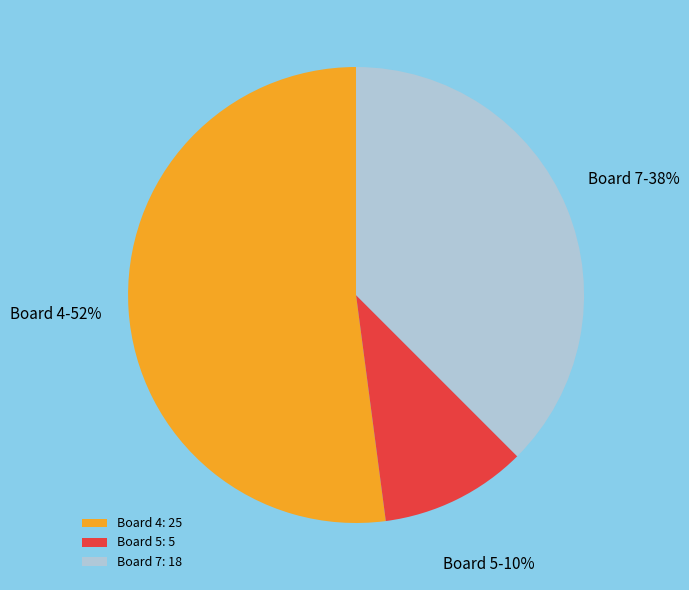

Which category has the smallest portion of the pie?

Board 5